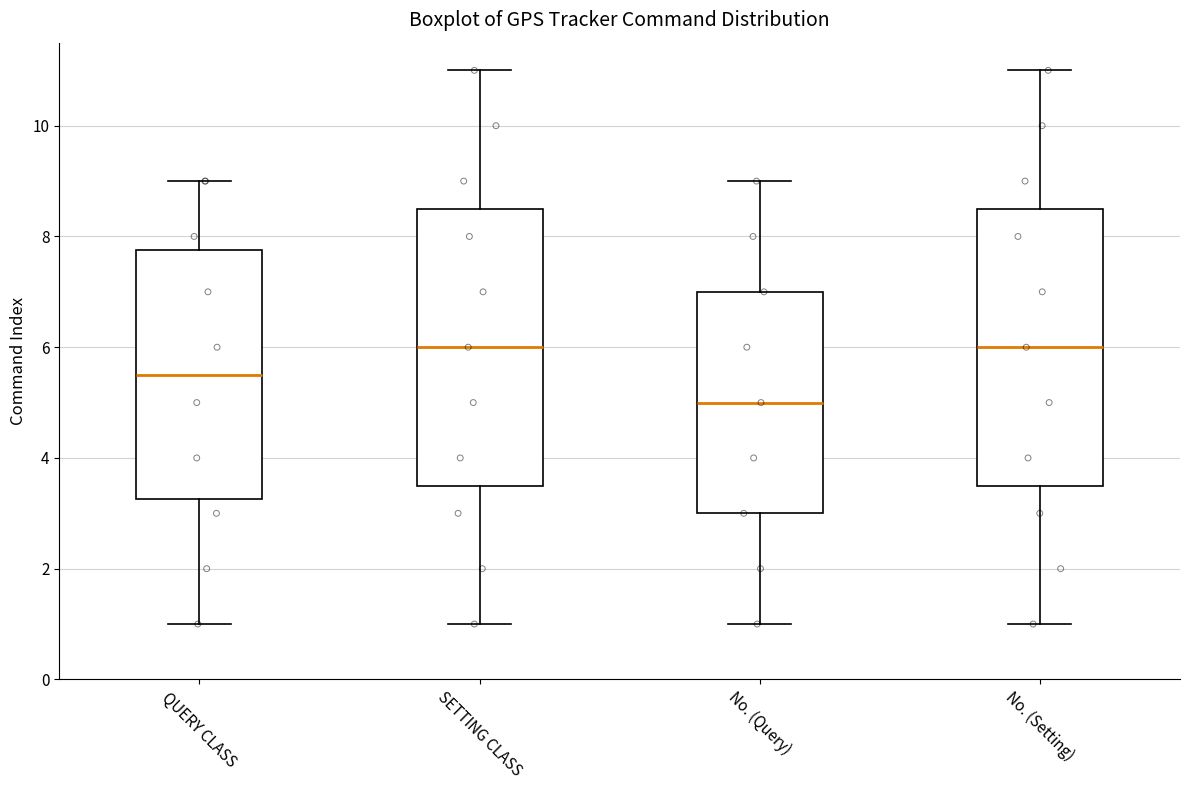

Reading left to right, read every box against the y-axis: the position of its median line, the range the box covers, and the ends of its whiskers. The values are not printed on the chart, so give them approximately, as read against the axis.

QUERY CLASS: median 5.6, box 3.2 to 7.8, whiskers 1.0 to 9.0
SETTING CLASS: median 6.0, box 3.6 to 8.6, whiskers 1.0 to 11.0
No. (Query): median 5.0, box 3.0 to 7.0, whiskers 1.0 to 9.0
No. (Setting): median 6.0, box 3.6 to 8.6, whiskers 1.0 to 11.0